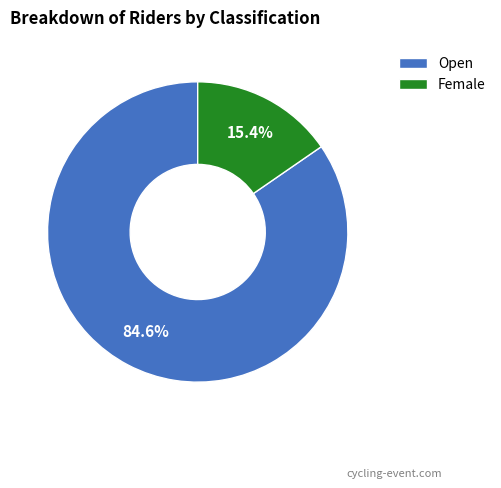

Does Female represent more than half of the total?

No